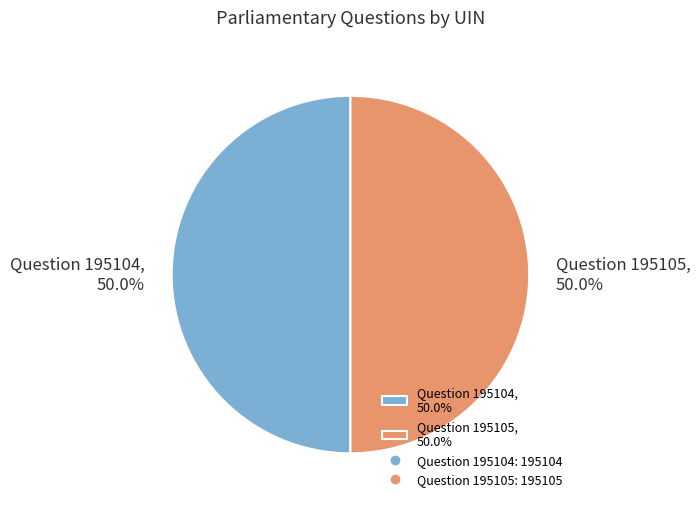

What percentage is the Question 195105 slice, to the nearest percent?

50%